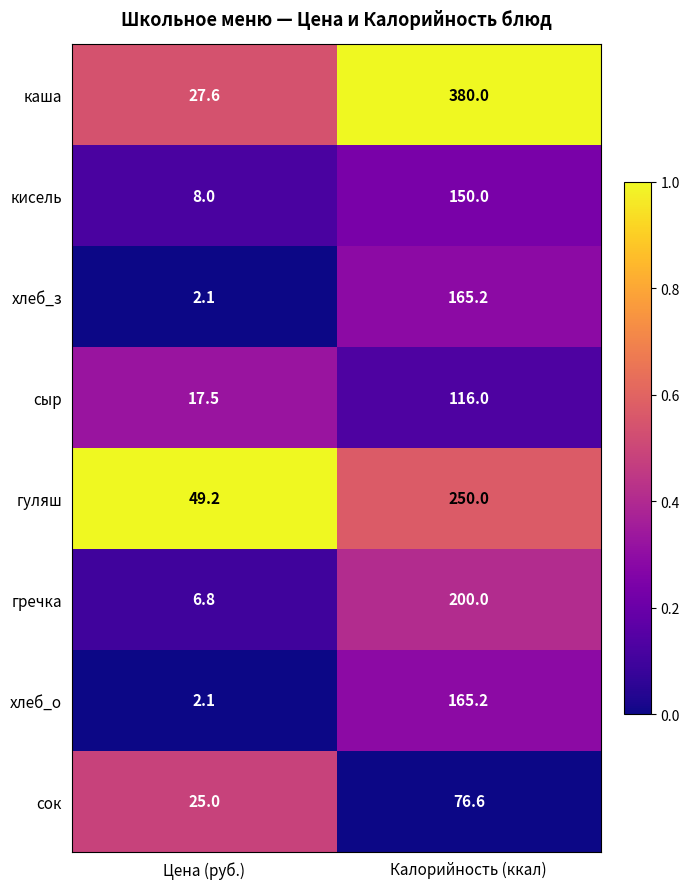

Reading left to right, transcribe all the data shown in this chart.

каша: Цена (руб.)=27.6	Калорийность (ккал)=380.0
кисель: Цена (руб.)=8.0	Калорийность (ккал)=150.0
хлеб_з: Цена (руб.)=2.1	Калорийность (ккал)=165.2
сыр: Цена (руб.)=17.5	Калорийность (ккал)=116.0
гуляш: Цена (руб.)=49.2	Калорийность (ккал)=250.0
гречка: Цена (руб.)=6.8	Калорийность (ккал)=200.0
хлеб_о: Цена (руб.)=2.1	Калорийность (ккал)=165.2
сок: Цена (руб.)=25.0	Калорийность (ккал)=76.6